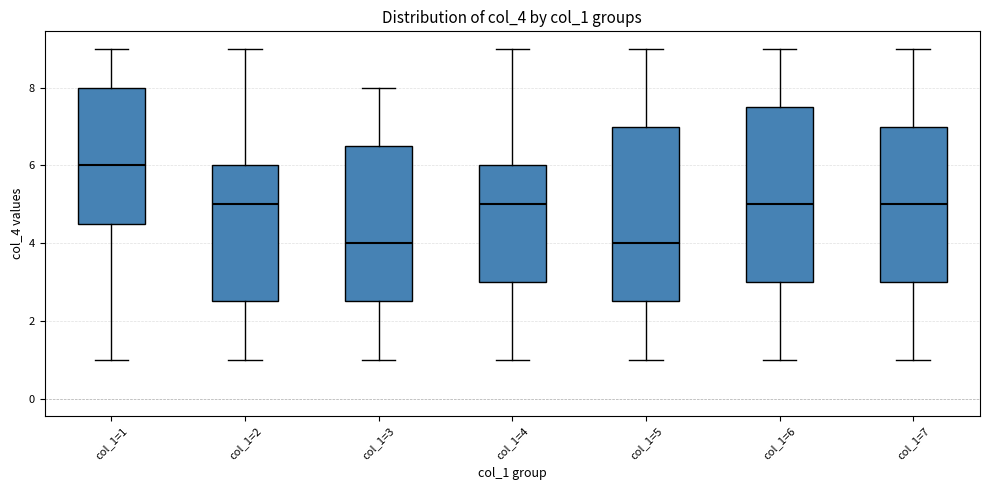

Which box's median line is the highest?

col_1=1